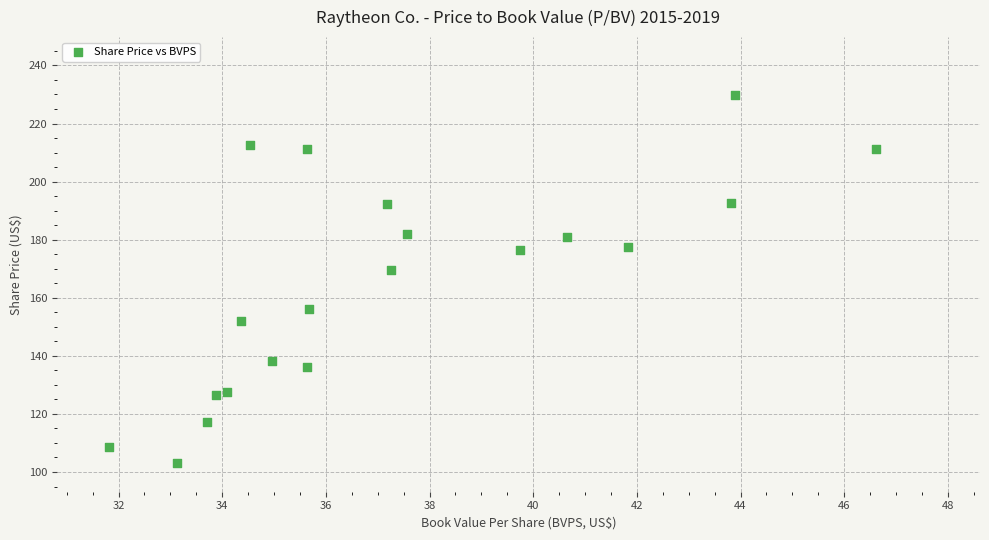

What Y value in the scatter plot is closest to 166?

169.5